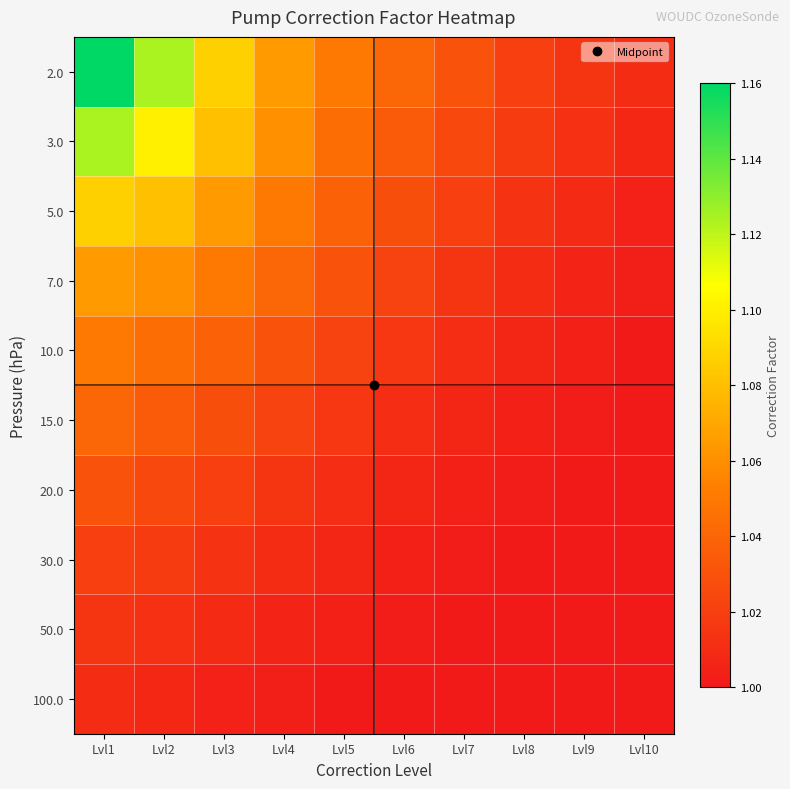

Reading left to right, what are all the values shown in this chart?

2.0: Lvl1=1.2	Lvl2=1.1	Lvl3=1.1	Lvl4=1.1	Lvl5=1.1	Lvl6=1.0	Lvl7=1.0	Lvl8=1.0	Lvl9=1.0	Lvl10=1.0
3.0: Lvl1=1.1	Lvl2=1.1	Lvl3=1.1	Lvl4=1.1	Lvl5=1.0	Lvl6=1.0	Lvl7=1.0	Lvl8=1.0	Lvl9=1.0	Lvl10=1.0
5.0: Lvl1=1.1	Lvl2=1.1	Lvl3=1.1	Lvl4=1.1	Lvl5=1.0	Lvl6=1.0	Lvl7=1.0	Lvl8=1.0	Lvl9=1.0	Lvl10=1.0
7.0: Lvl1=1.1	Lvl2=1.1	Lvl3=1.1	Lvl4=1.0	Lvl5=1.0	Lvl6=1.0	Lvl7=1.0	Lvl8=1.0	Lvl9=1.0	Lvl10=1.0
10.0: Lvl1=1.1	Lvl2=1.0	Lvl3=1.0	Lvl4=1.0	Lvl5=1.0	Lvl6=1.0	Lvl7=1.0	Lvl8=1.0	Lvl9=1.0	Lvl10=1.0
15.0: Lvl1=1.0	Lvl2=1.0	Lvl3=1.0	Lvl4=1.0	Lvl5=1.0	Lvl6=1.0	Lvl7=1.0	Lvl8=1.0	Lvl9=1.0	Lvl10=1.0
20.0: Lvl1=1.0	Lvl2=1.0	Lvl3=1.0	Lvl4=1.0	Lvl5=1.0	Lvl6=1.0	Lvl7=1.0	Lvl8=1.0	Lvl9=1.0	Lvl10=1.0
30.0: Lvl1=1.0	Lvl2=1.0	Lvl3=1.0	Lvl4=1.0	Lvl5=1.0	Lvl6=1.0	Lvl7=1.0	Lvl8=1.0	Lvl9=1.0	Lvl10=1.0
50.0: Lvl1=1.0	Lvl2=1.0	Lvl3=1.0	Lvl4=1.0	Lvl5=1.0	Lvl6=1.0	Lvl7=1.0	Lvl8=1.0	Lvl9=1.0	Lvl10=1.0
100.0: Lvl1=1.0	Lvl2=1.0	Lvl3=1.0	Lvl4=1.0	Lvl5=1.0	Lvl6=1.0	Lvl7=1.0	Lvl8=1.0	Lvl9=1.0	Lvl10=1.0